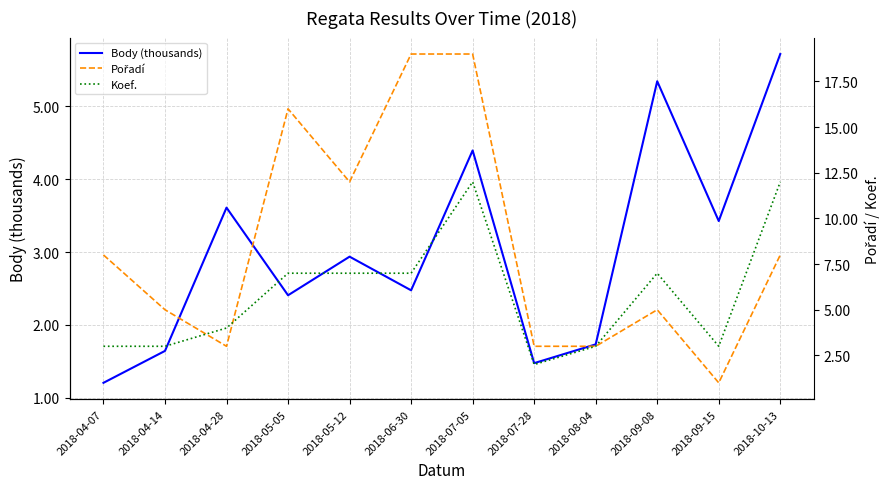

How many lines are shown in the chart?

3